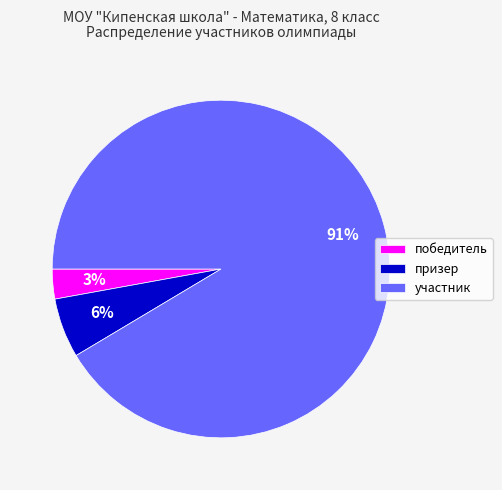

Which category accounts for the majority?

участник